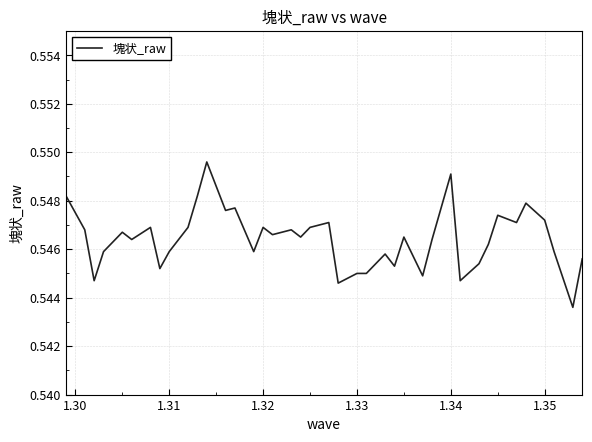

What is the minimum value shown in the chart?

0.5